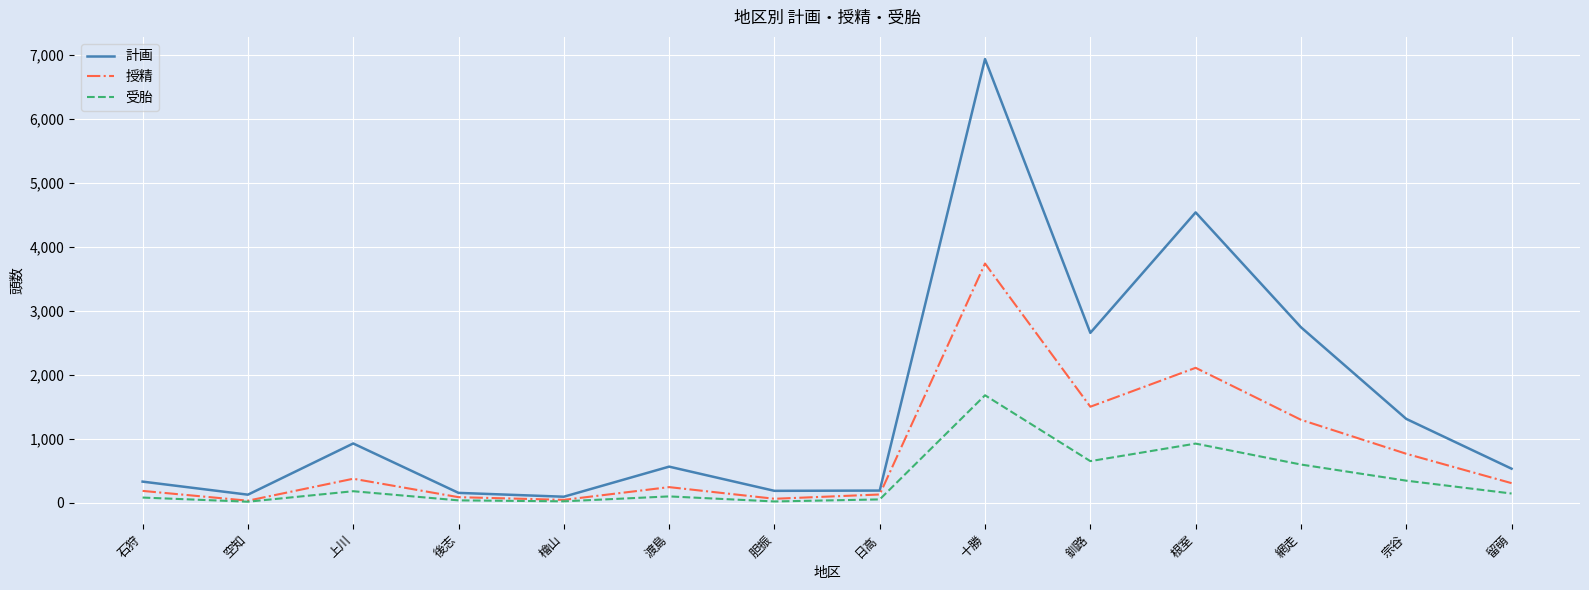

Which series has the largest range (max minus min)?

計画